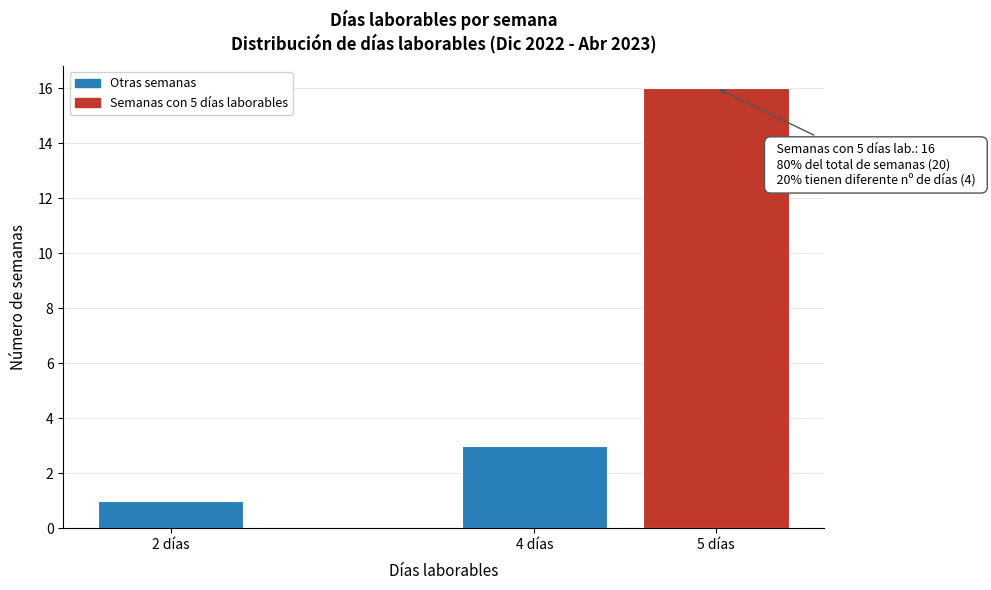

Reading right to left, list all the values displayed in this chart.

16	3	1